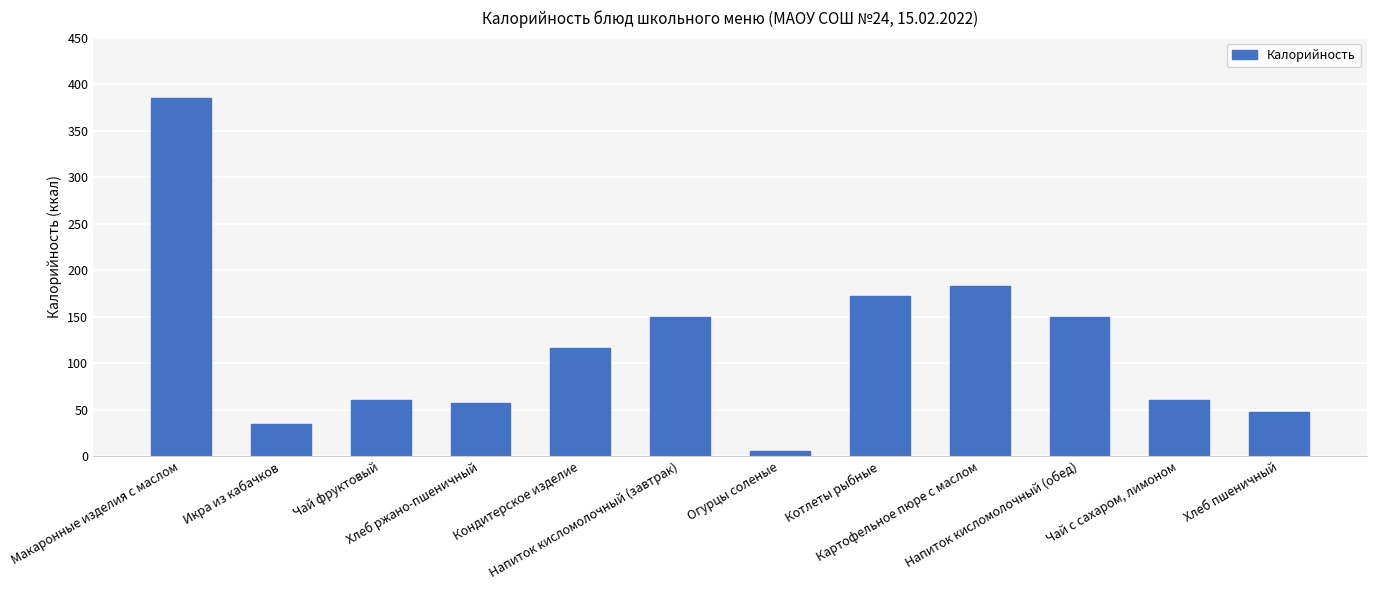

What is the label of the 3rd bar from the right?

Напиток кисломолочный (обед)